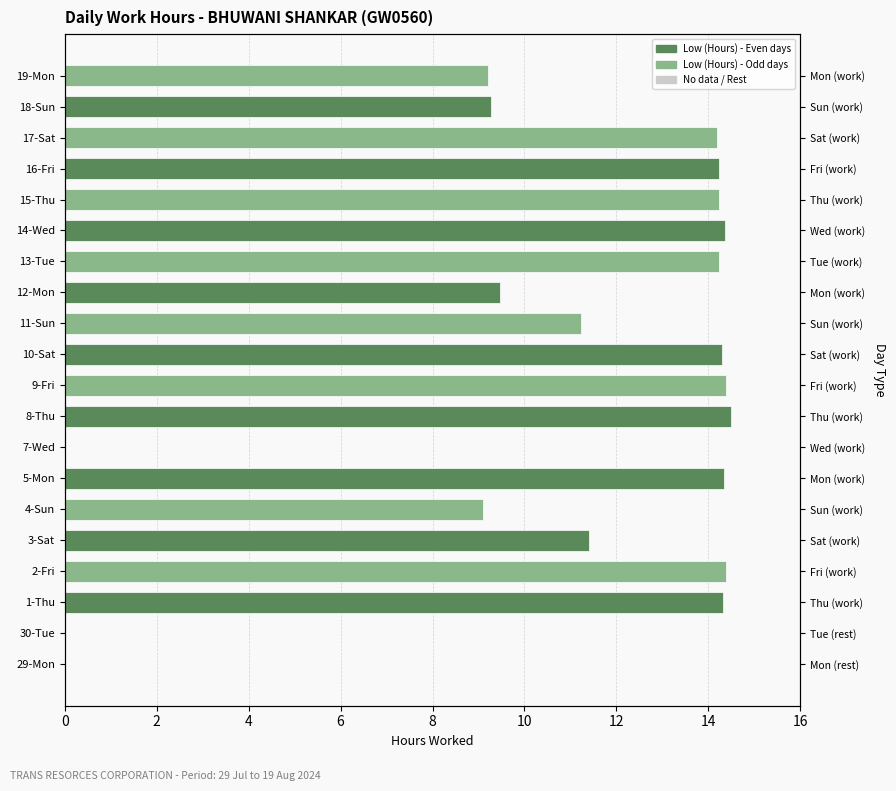

Read the value at 2-Fri.

14.4